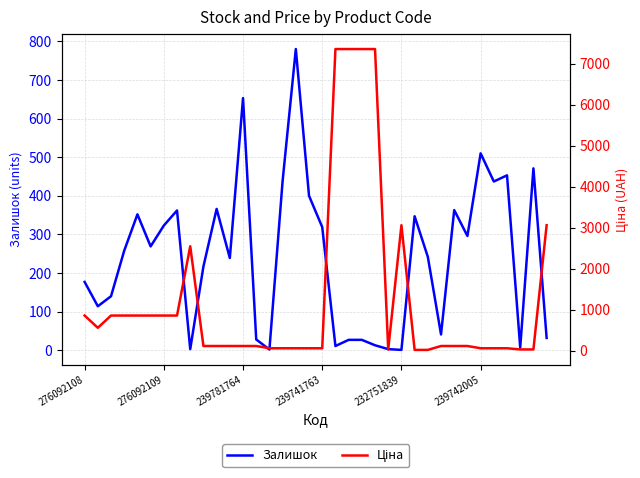

What is the difference between the maximum and minimum values in the Ціна series?

7344.8